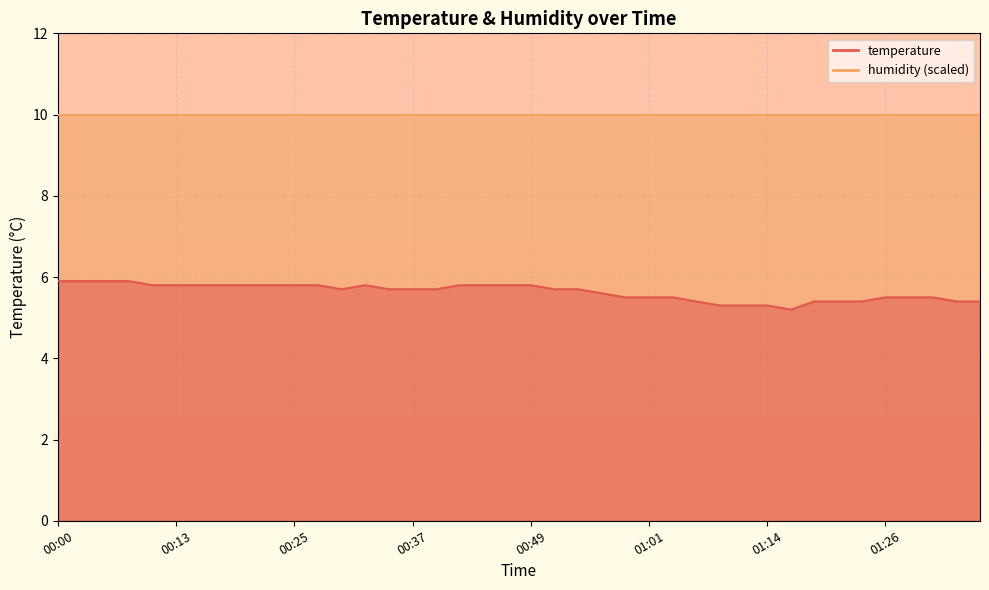

How many interior local peaks (higher than both neighbors) does the data have?

1